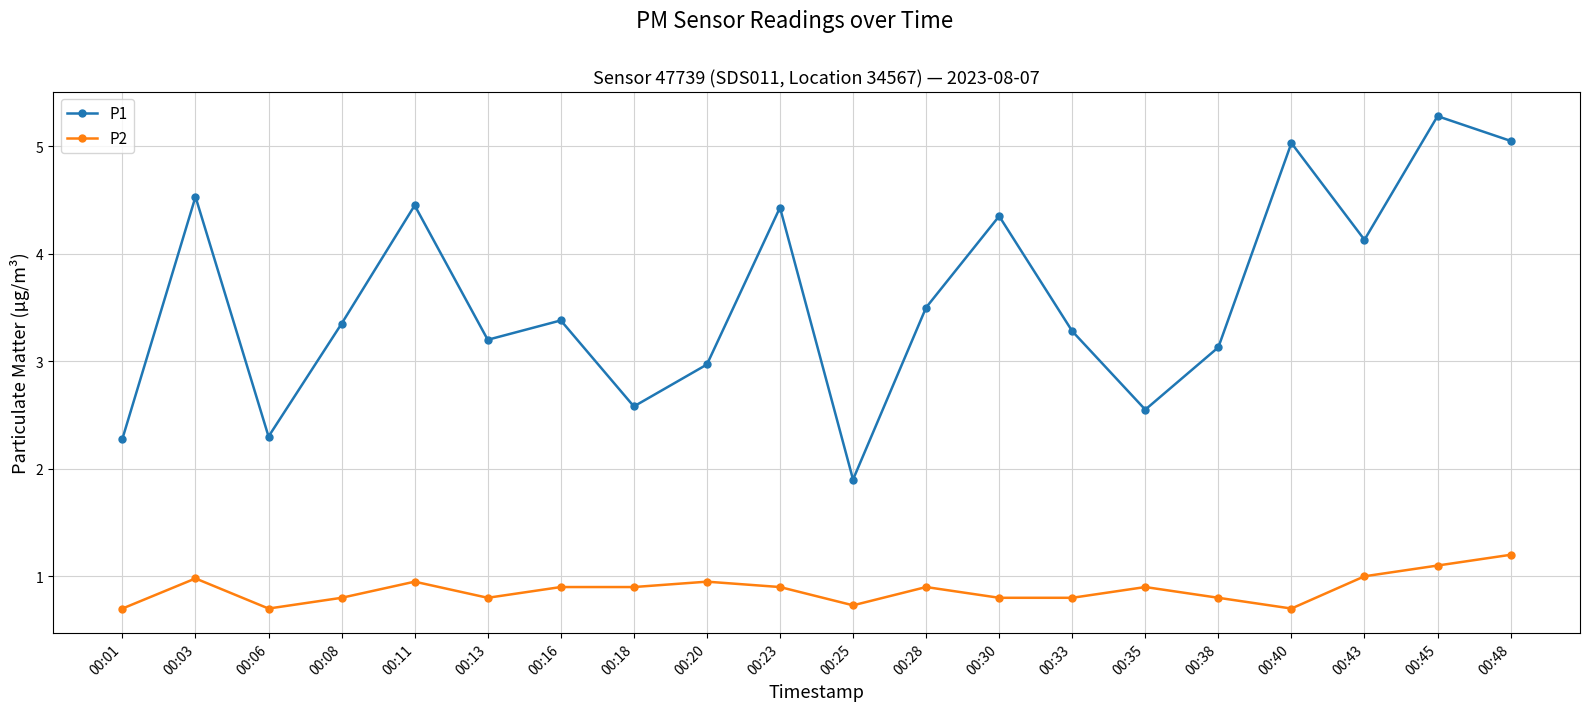

How many lines are shown in the chart?

2